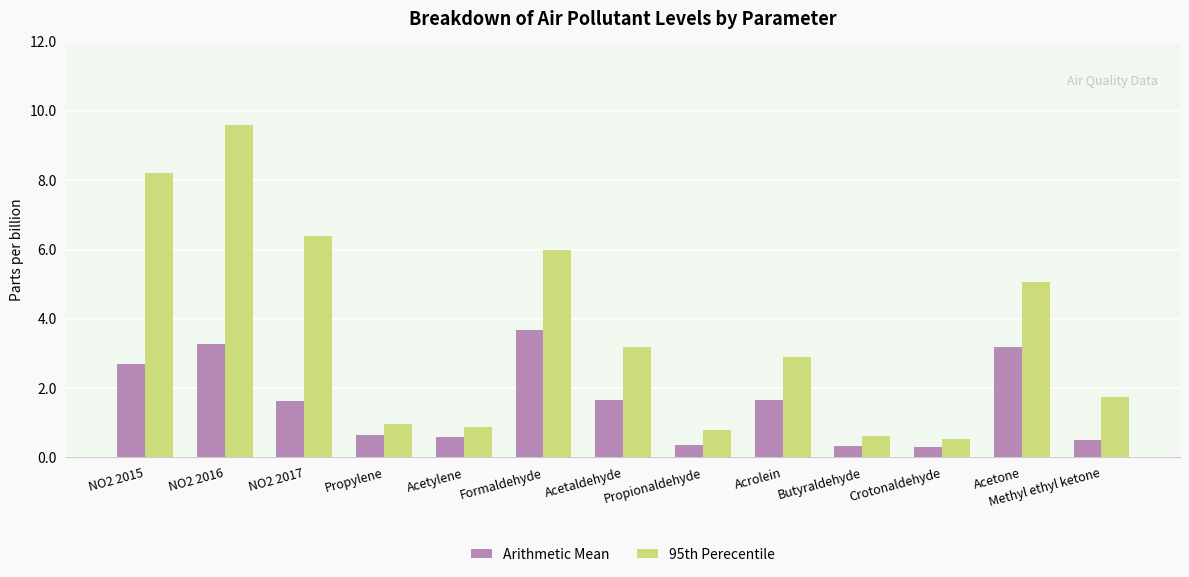

What is the average value of the 95th Perecentile series?

3.6